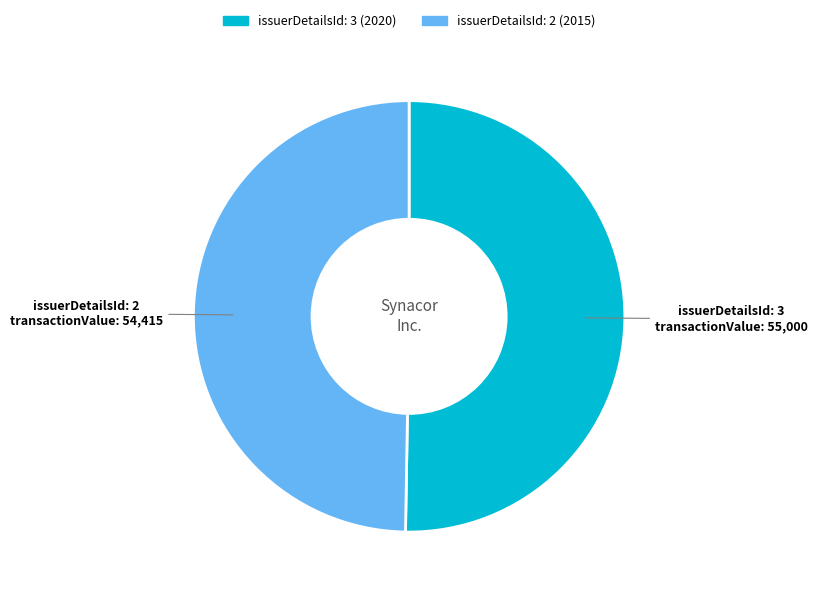

Is the sum of issuerDetailsId: 3 (2020) and issuerDetailsId: 2 (2015) greater than half?

Yes